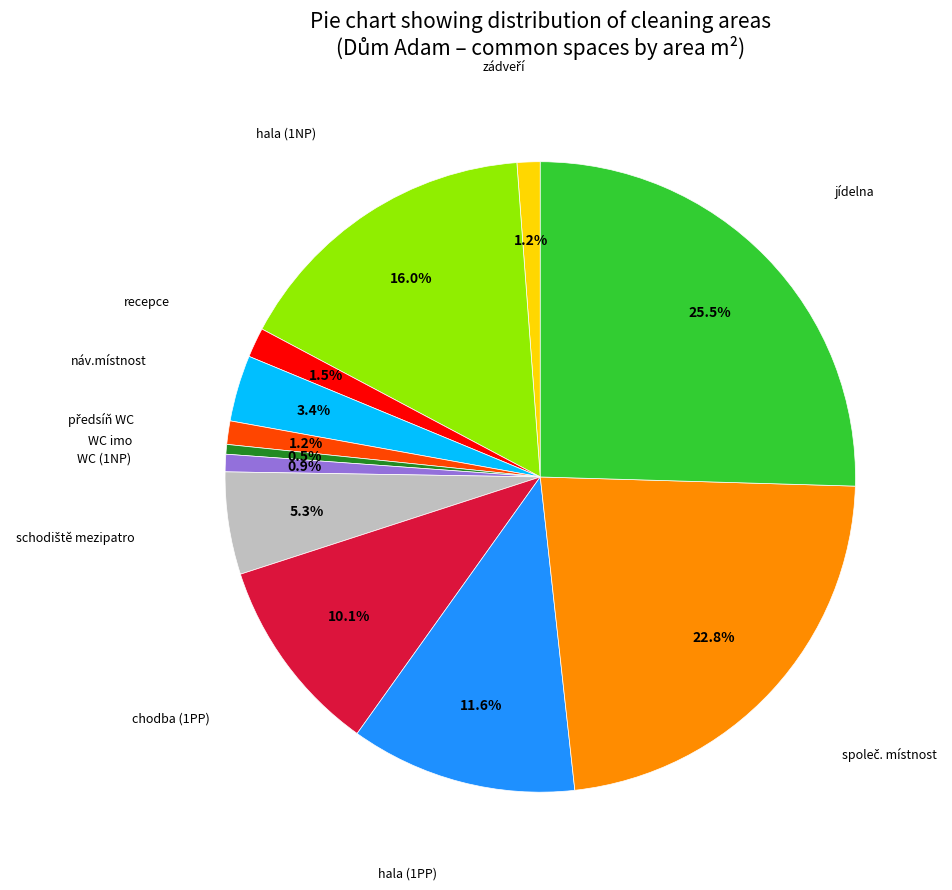

Is recepce the majority of the pie?

No